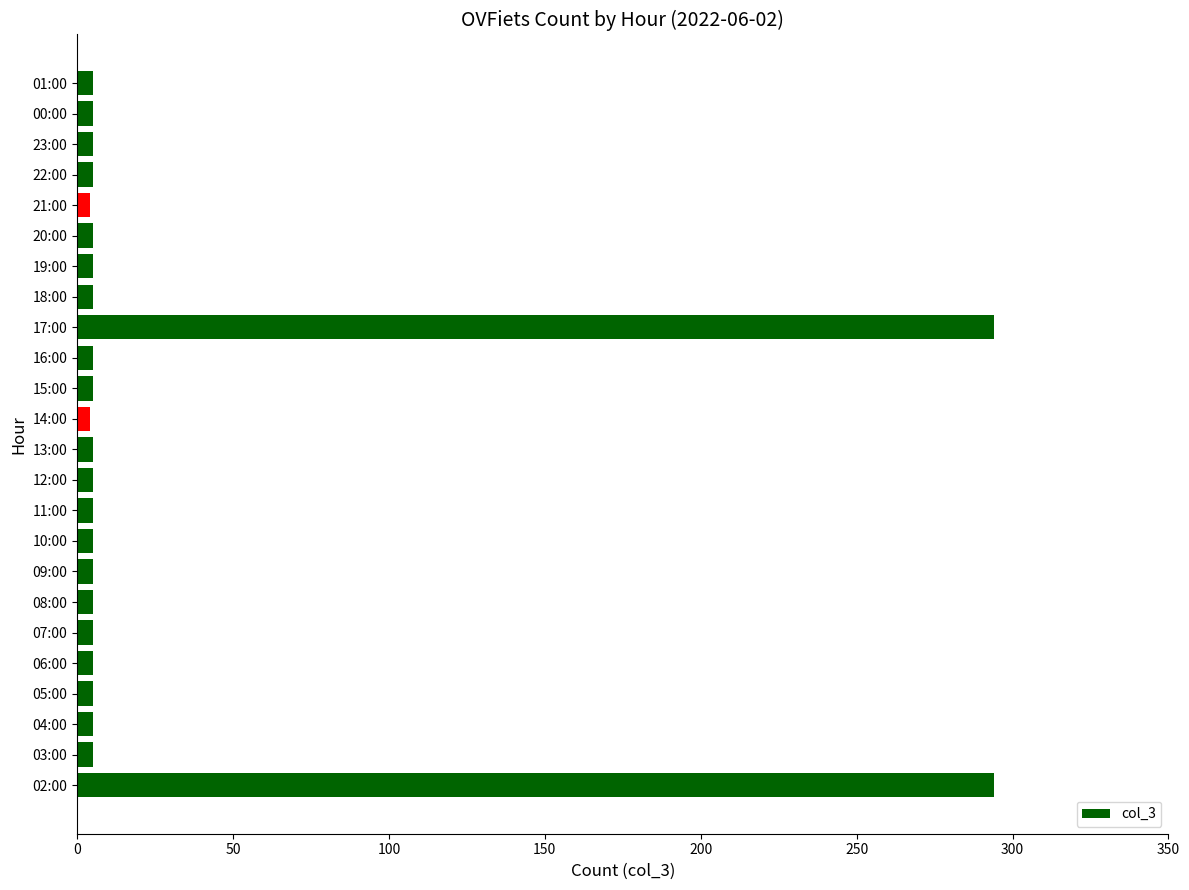

How many bars are there in total?

24